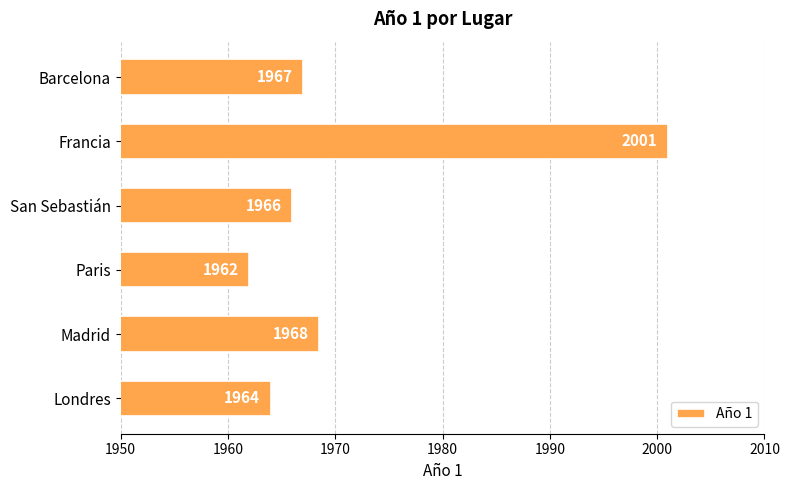

What is the change in value from Londres to Paris?

-2.0